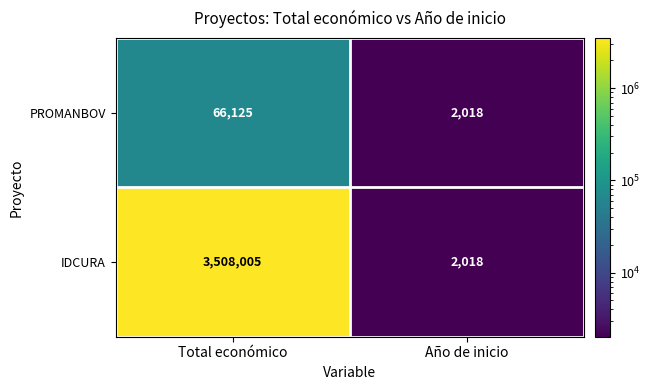

How many categories are shown in the chart?

2